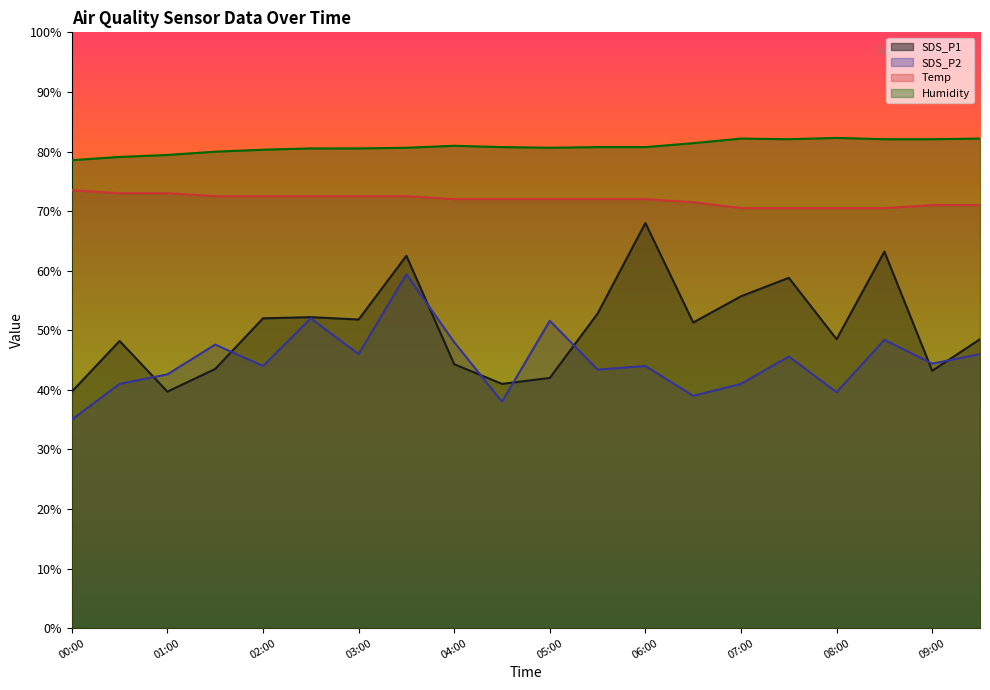

Is it true that SDS_P2 equals 43.4 at 05:30?

True